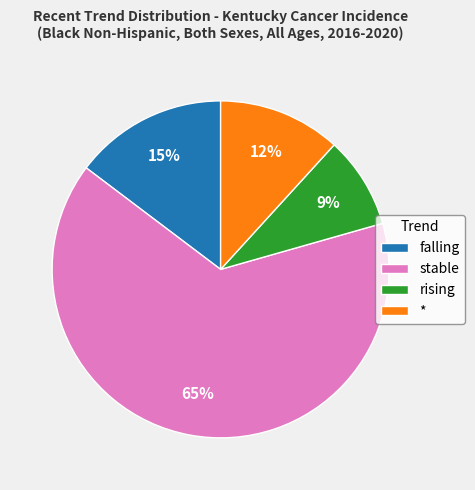

Rank the categories by value from lowest to highest.

rising, *, falling, stable